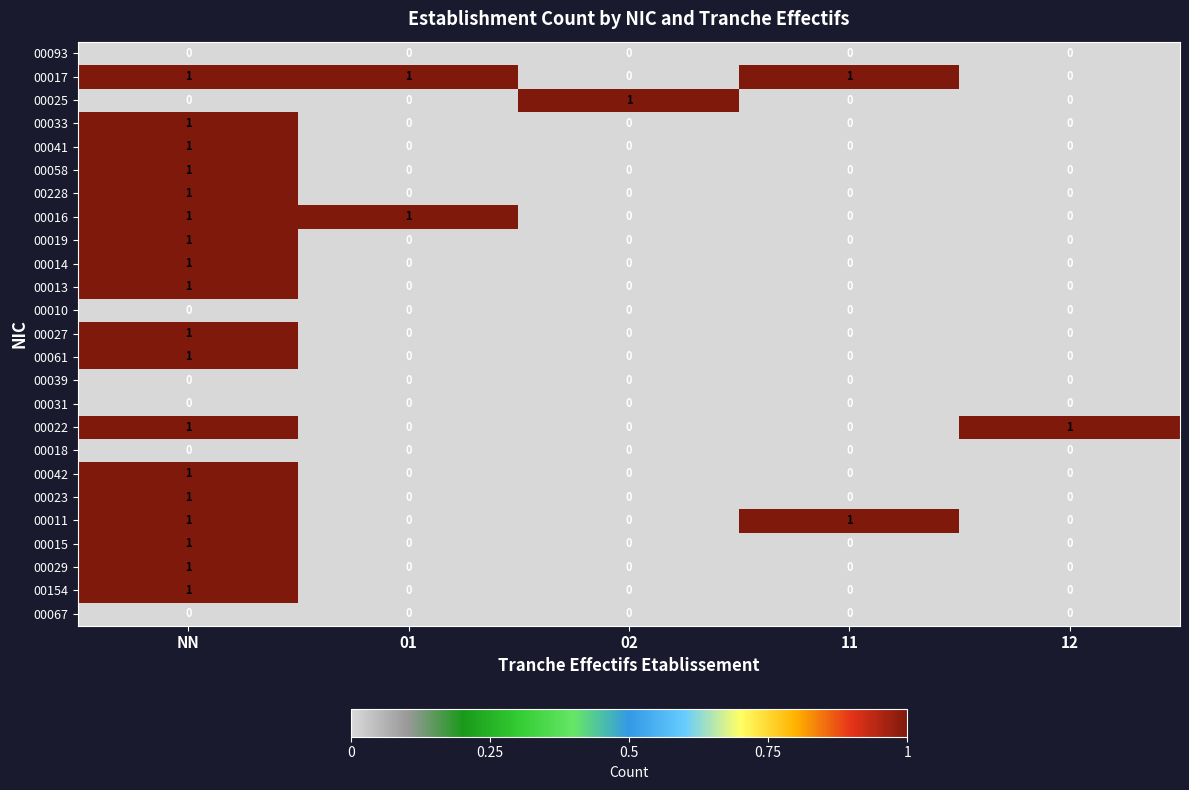

True or false: 00014 has a value of 0 at NN.

False